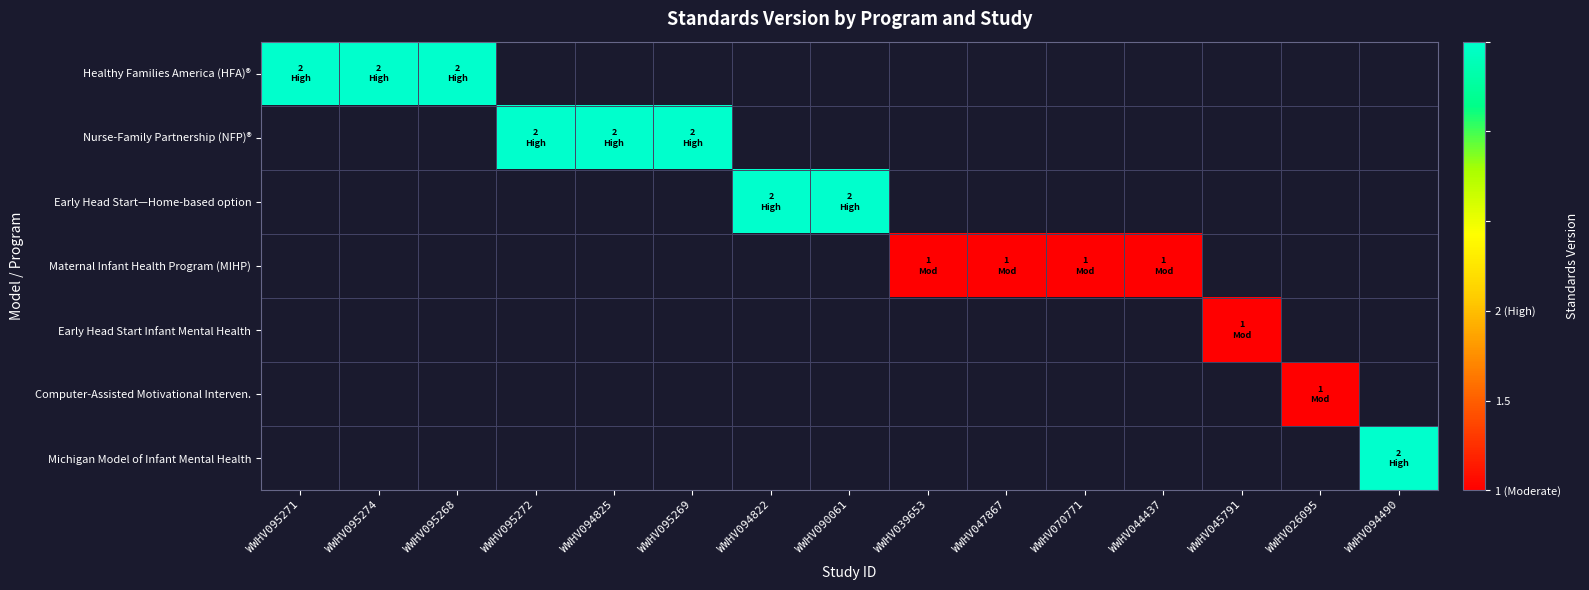

How many series are shown in this chart?

7